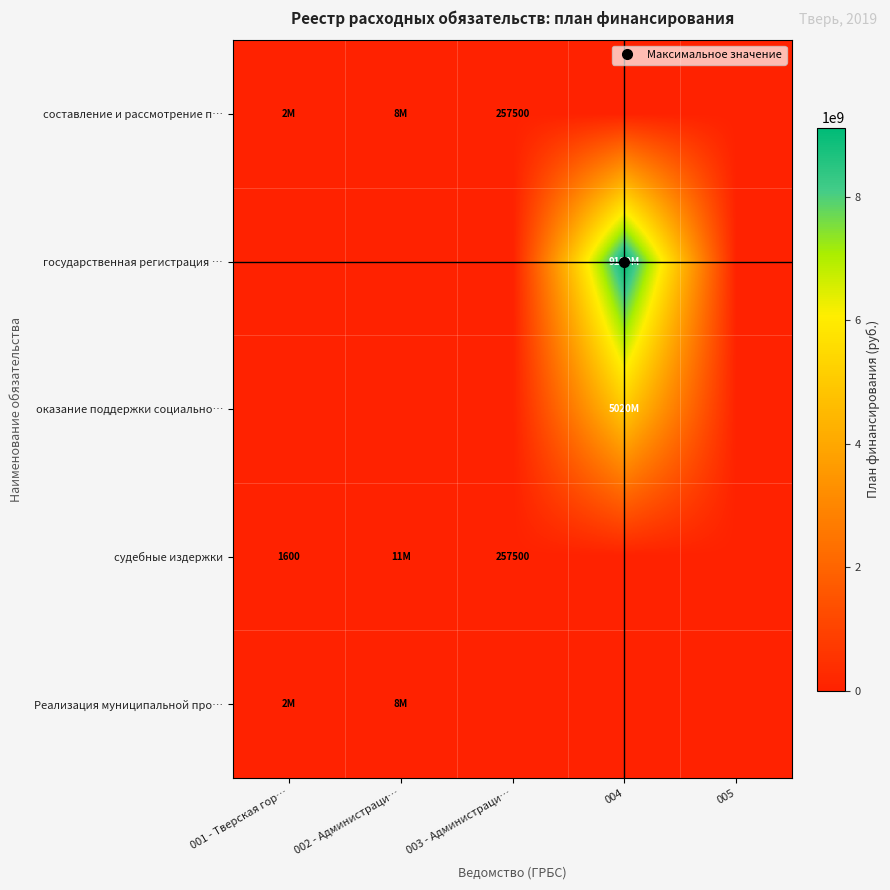

The value of оказание поддержки социально… at 005 is 3183686078. True or false?

False